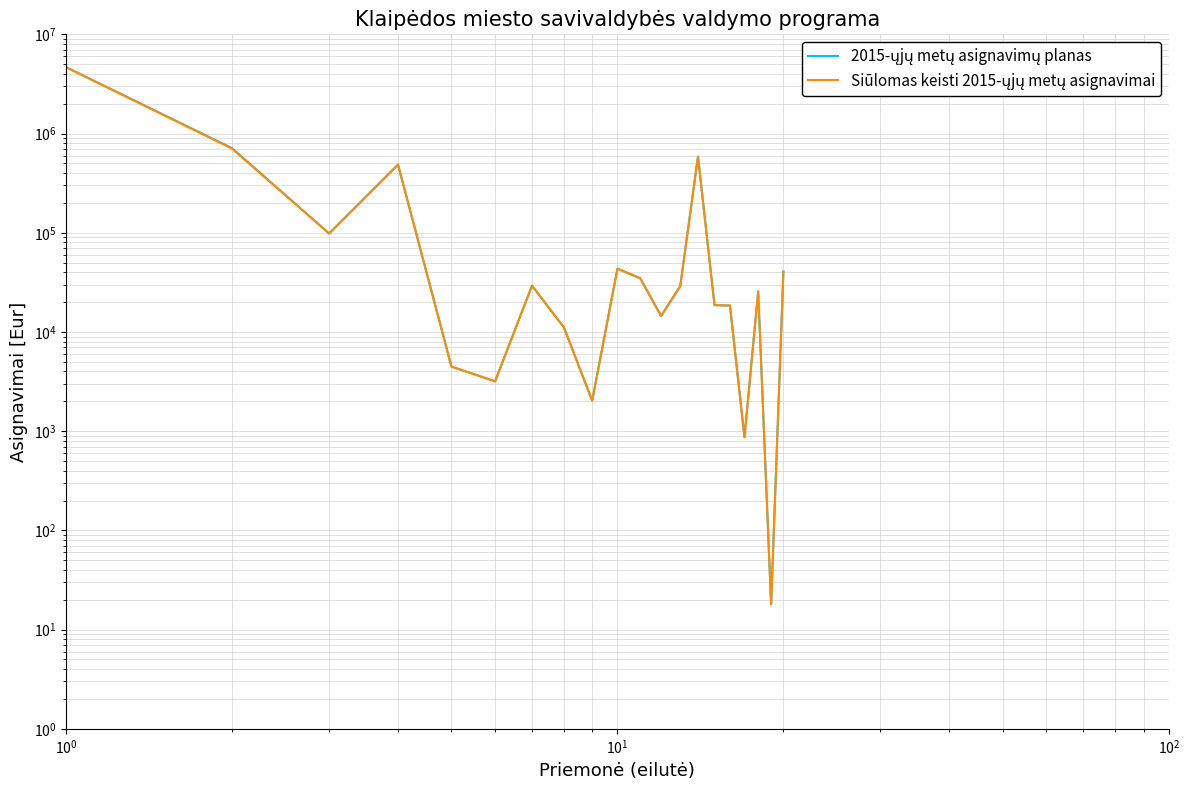

What is the average value of the 2015-ųjų metų asignavimų planas series?

341003